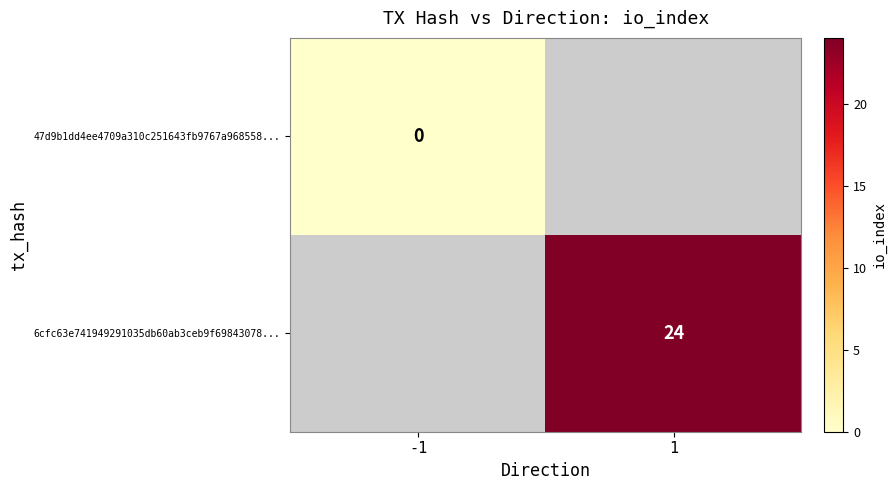

How many positive values does the 6cfc63e741949291035db60ab3ceb9f69843078... series have?

1